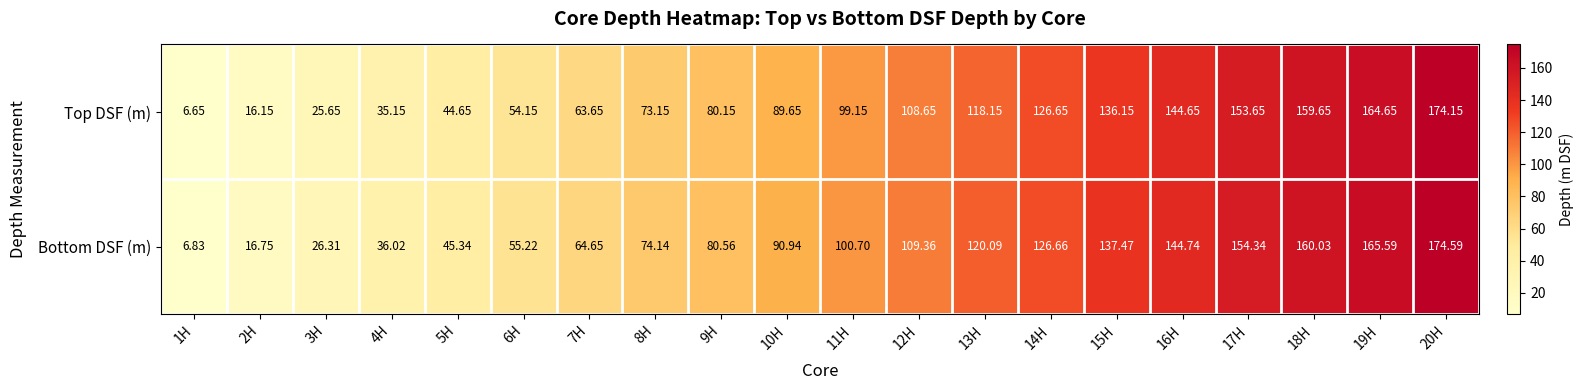

Which series changed the most between 9H and 10H?

Bottom DSF (m)